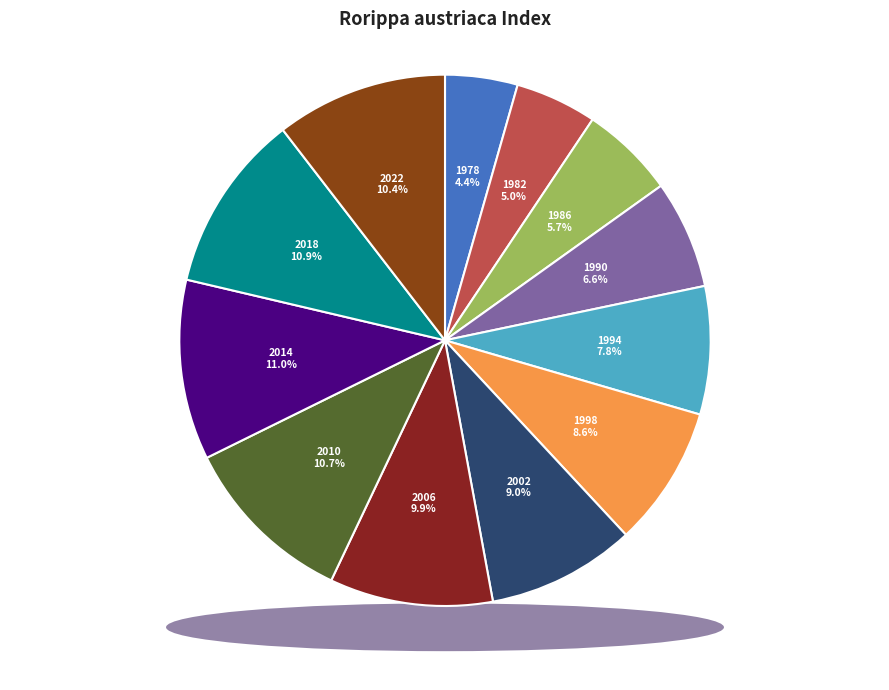

Is it true that 1990 is 7% of the pie?

True